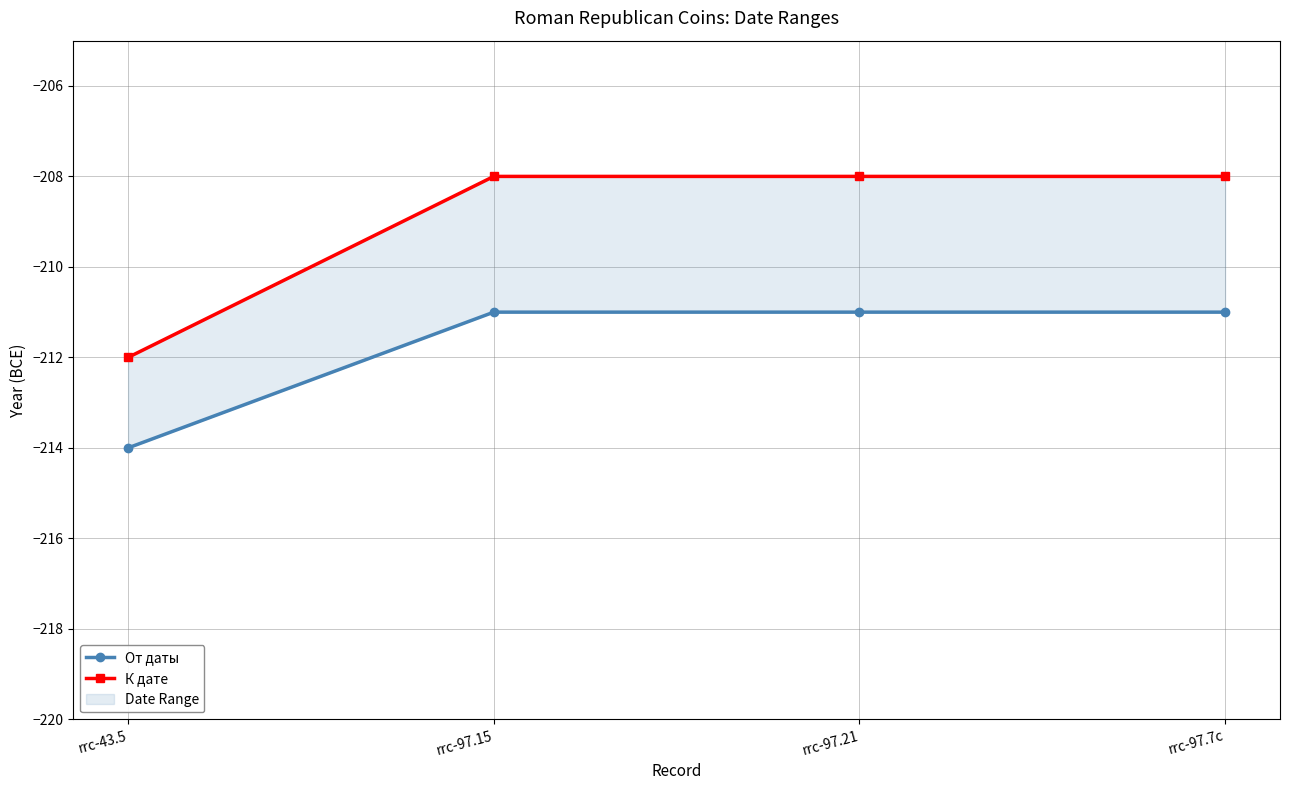

List the series in order of their peak value, highest first.

К дате, От даты